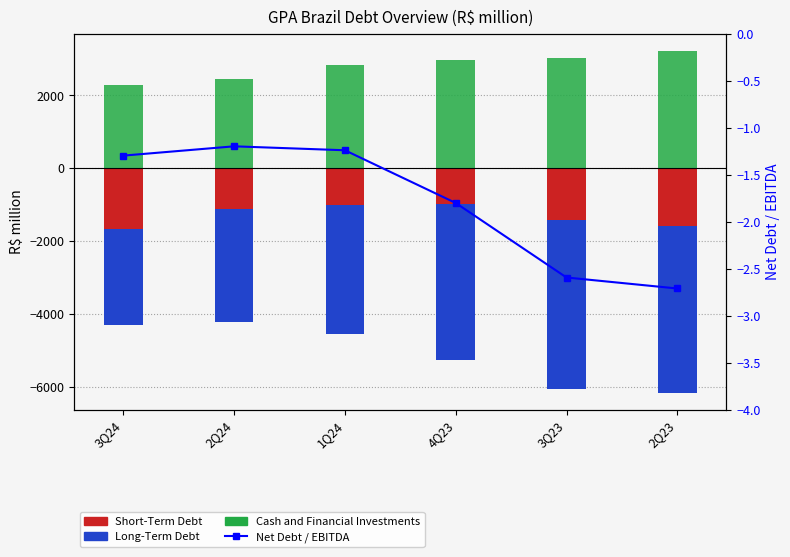

At which label is Long-Term Debt closest to -3647?

1Q24